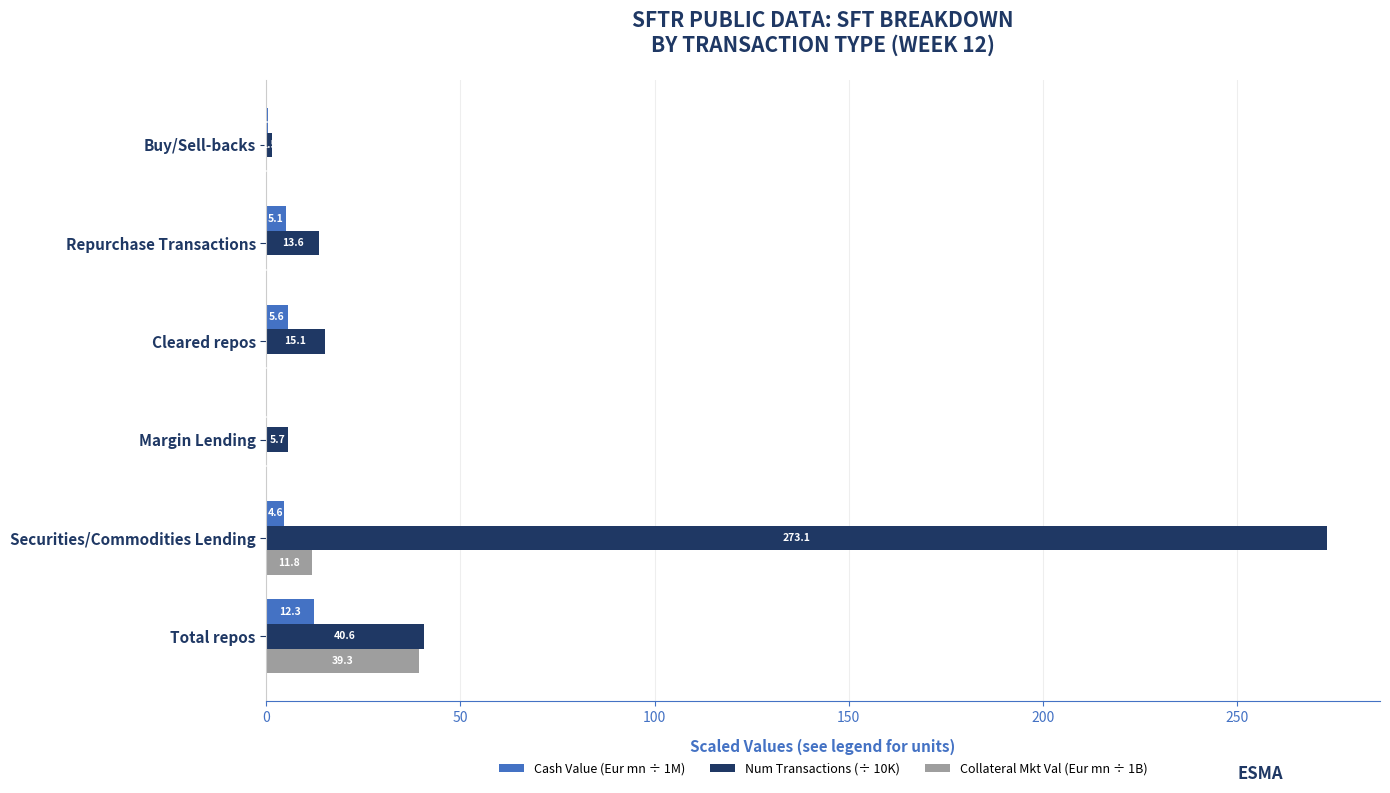

True or false: Num Transactions (÷ 10K) has a value of 24.0 at Repurchase Transactions.

False